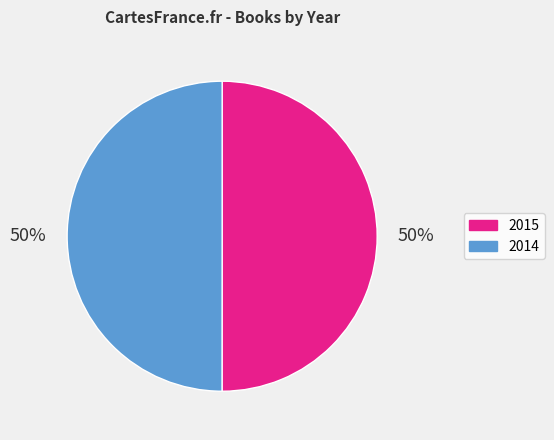

Count the number of slices in the pie.

2